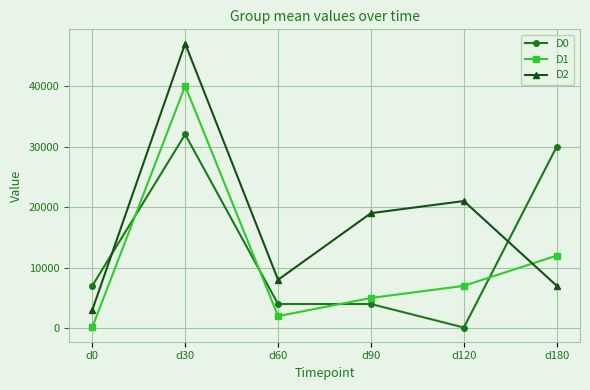

Does the chart have visible grid lines?

Yes